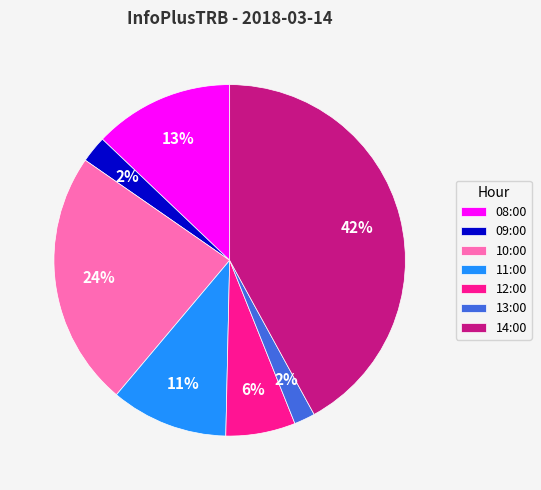

Which slice is the largest?

14:00